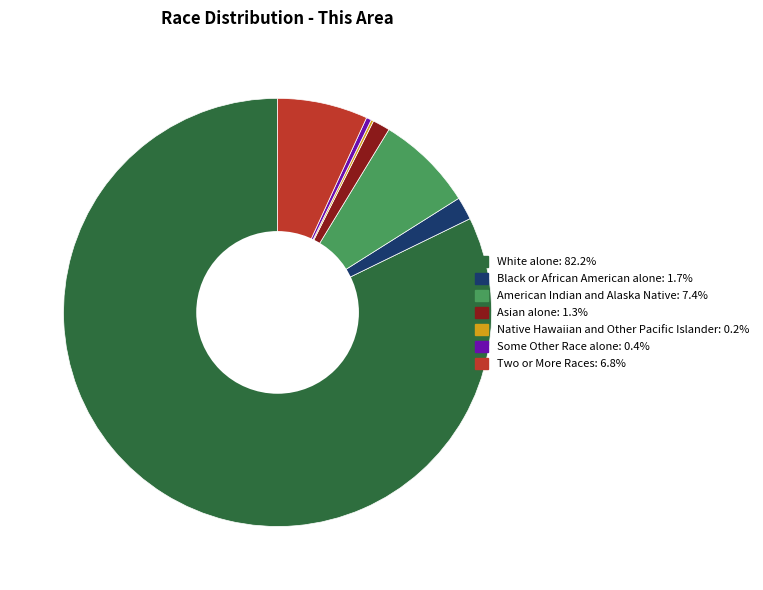

Is the sum of Two or More Races and Some Other Race alone greater than half?

No